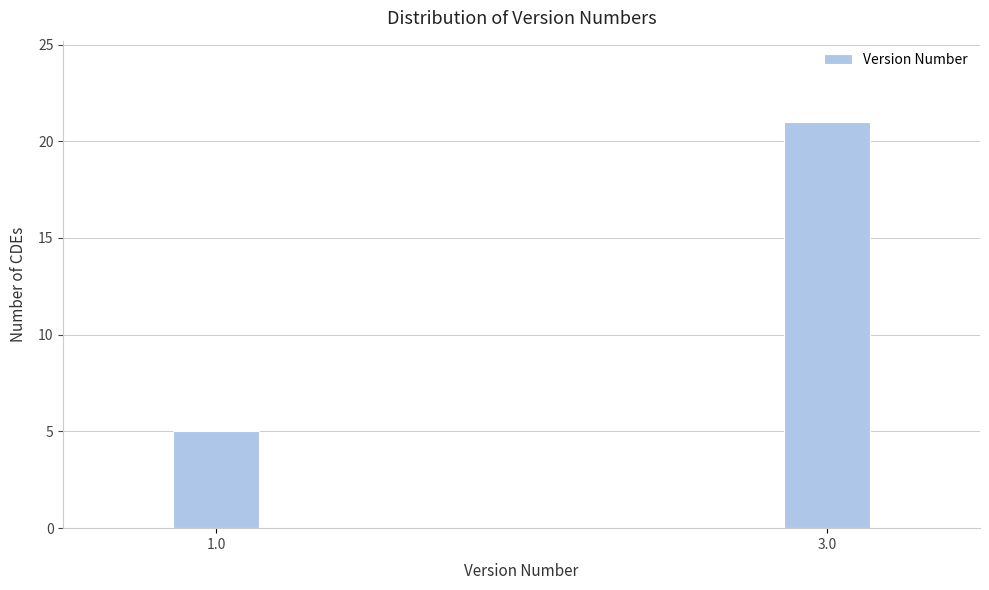

Reading right to left, extract all data points from this chart.

3.0=21	1.0=5